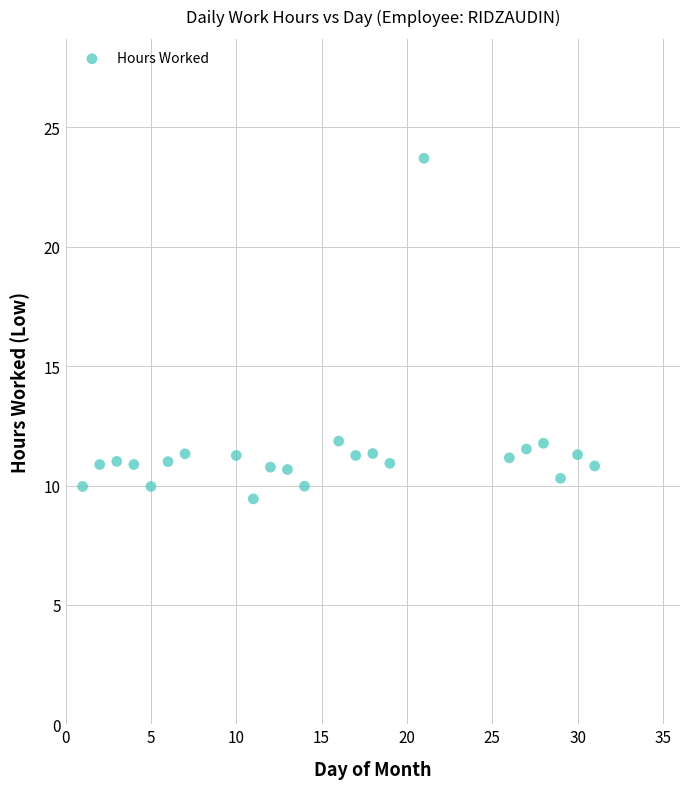

What is the range of Y values (max minus min)?

14.3